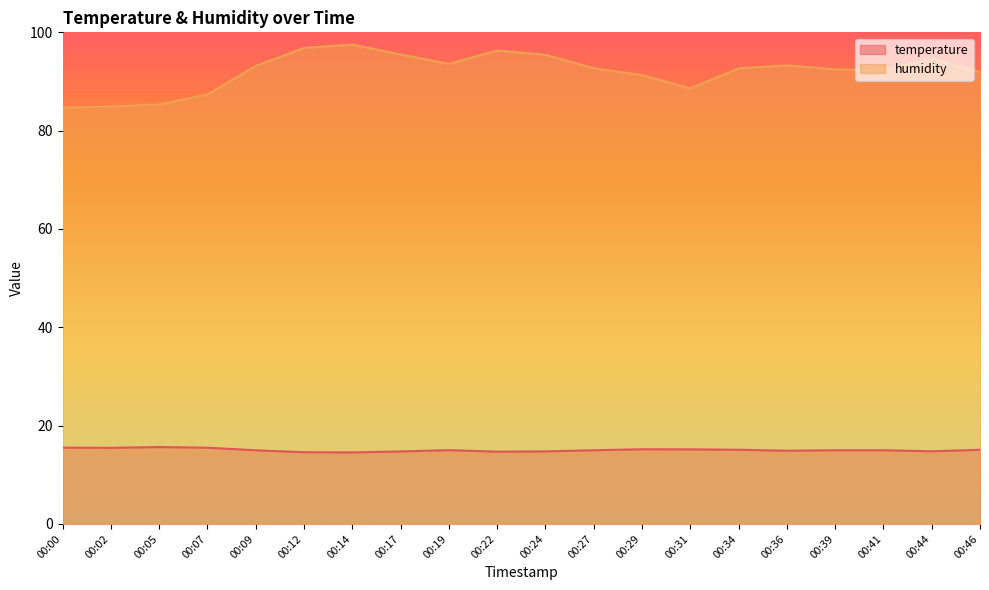

In humidity, how many points are lower than both neighbors (excluding endpoints)?

3